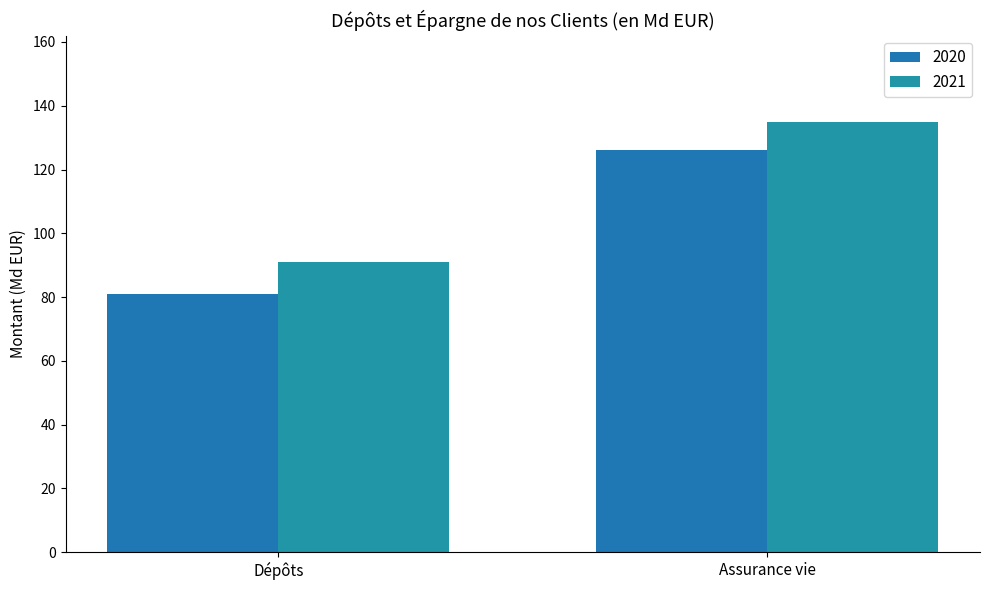

Reading right to left, transcribe all the data shown in this chart.

2020: Assurance vie=126	Dépôts=81
2021: Assurance vie=135	Dépôts=91